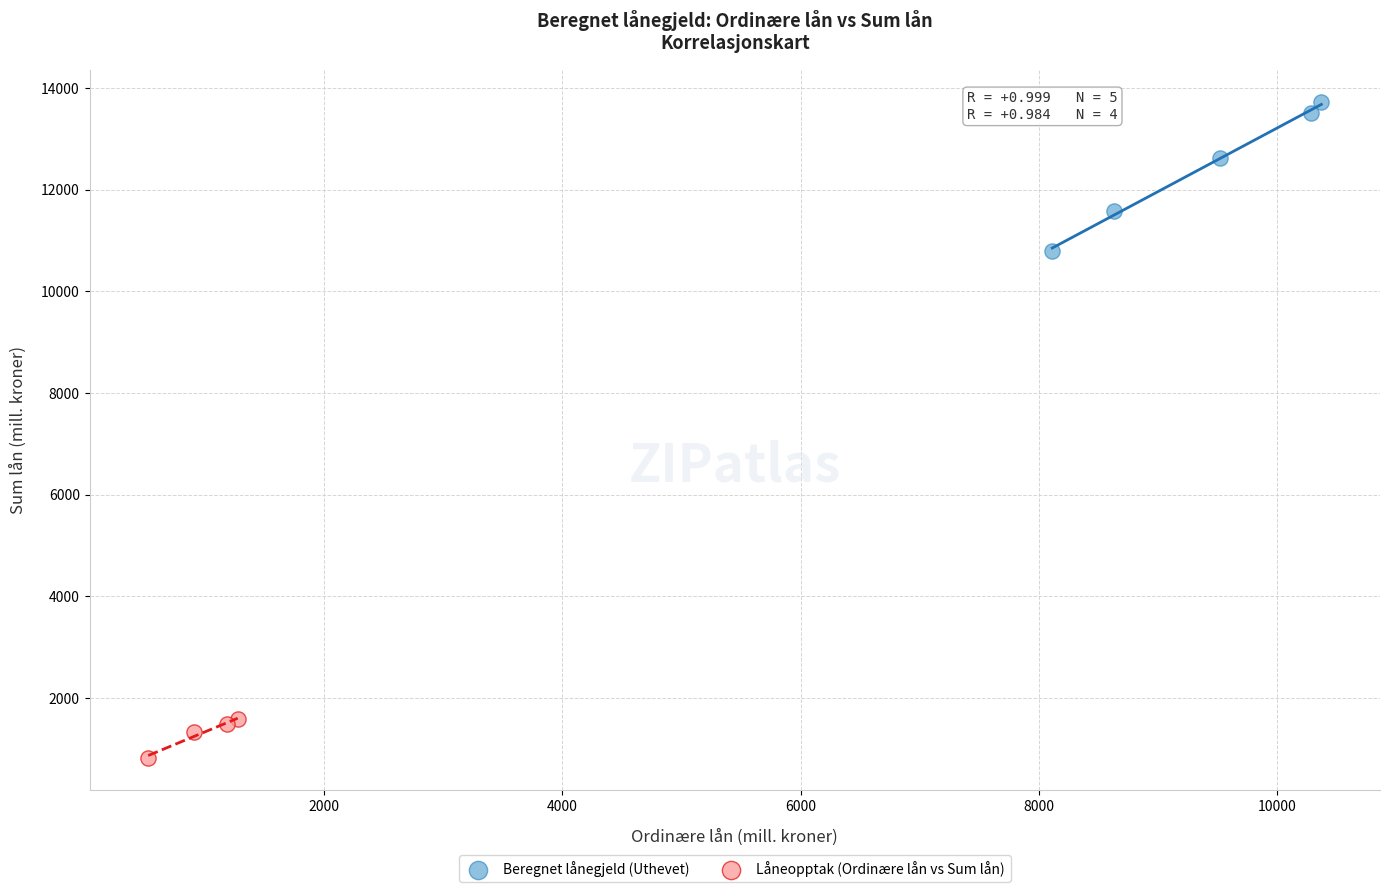

Which series has the widest spread of Y values?

Beregnet lånegjeld (Uthevet)